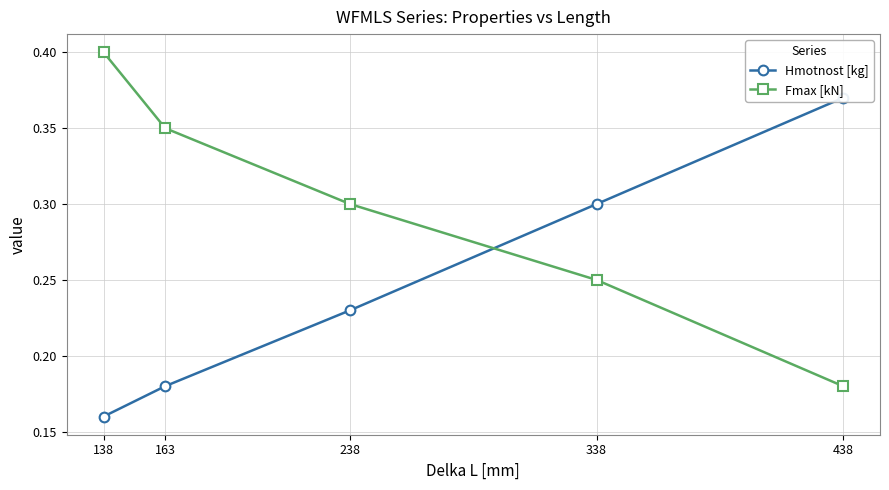

What is the value of the Hmotnost [kg] point at the 5th from the left?

0.4